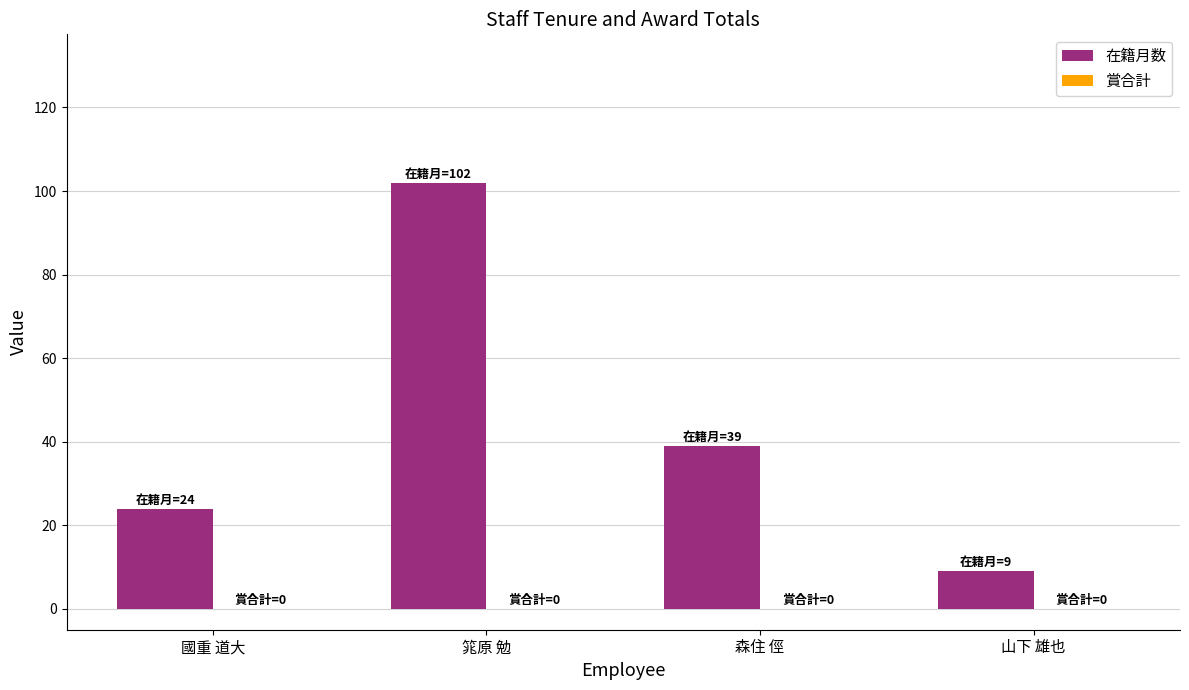

At which category does the chart reach its peak across all series?

筄原 勉